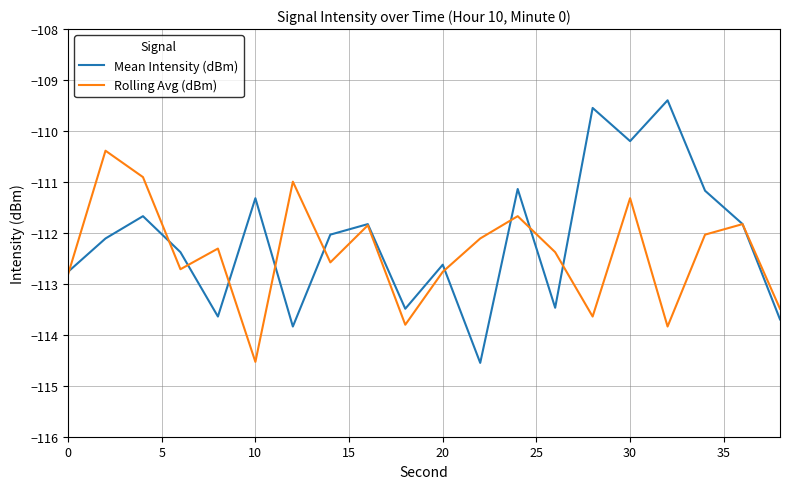

Which series has the widest spread of values?

Mean Intensity (dBm)